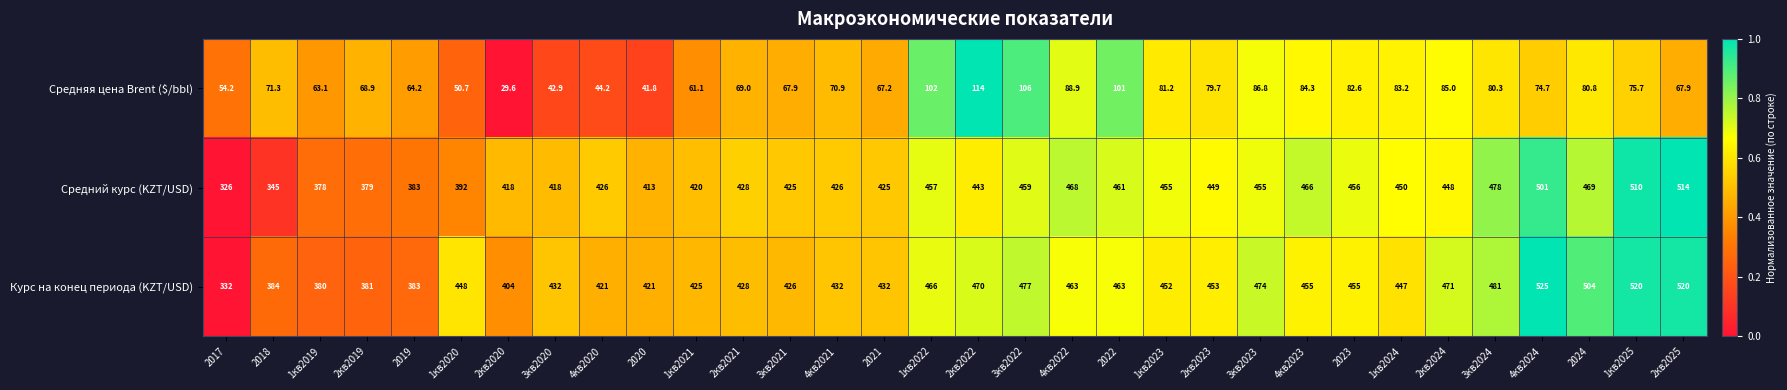

Where is Средняя цена Brent ($/bbl) nearest to the value 71?

4кв2021